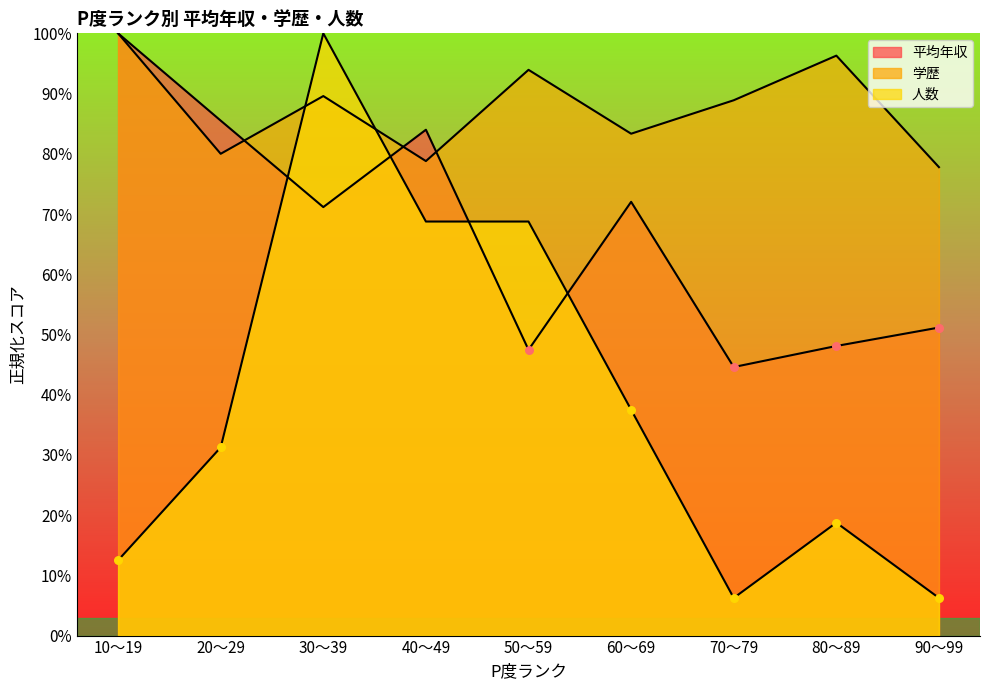

Which series has the largest total across all categories?

学歴